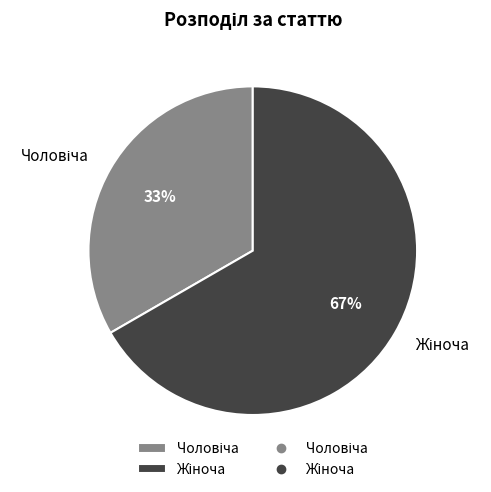

Count the number of slices in the pie.

2